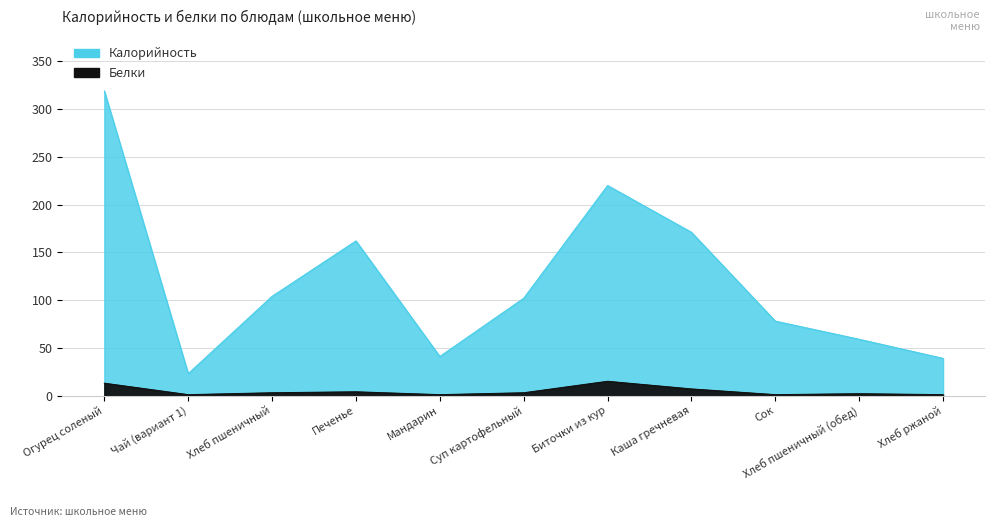

What is the sum of the Белки values at Суп картофельный and Хлеб пшеничный (обед)?

5